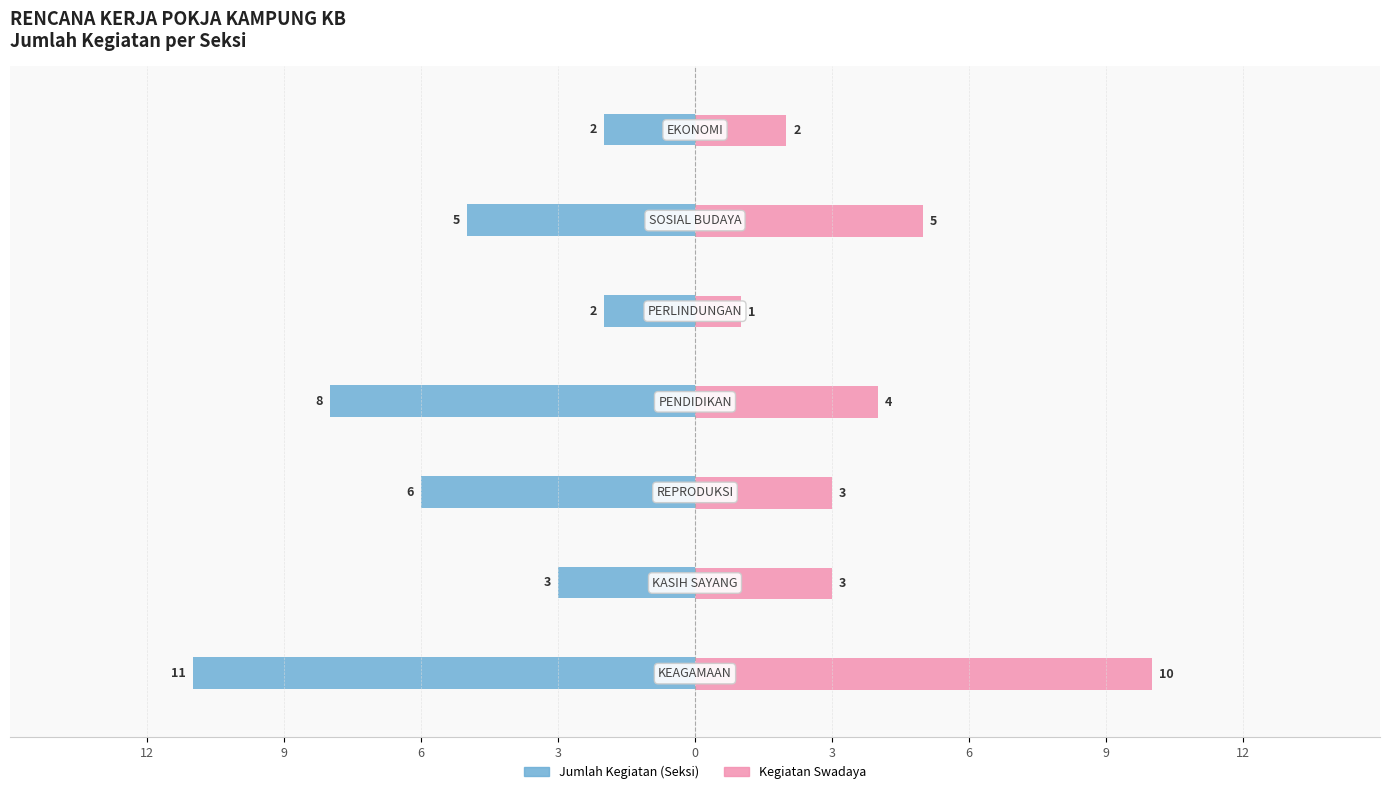

What is the difference between the maximum and minimum values in the Jumlah Kegiatan (Seksi) series?

9